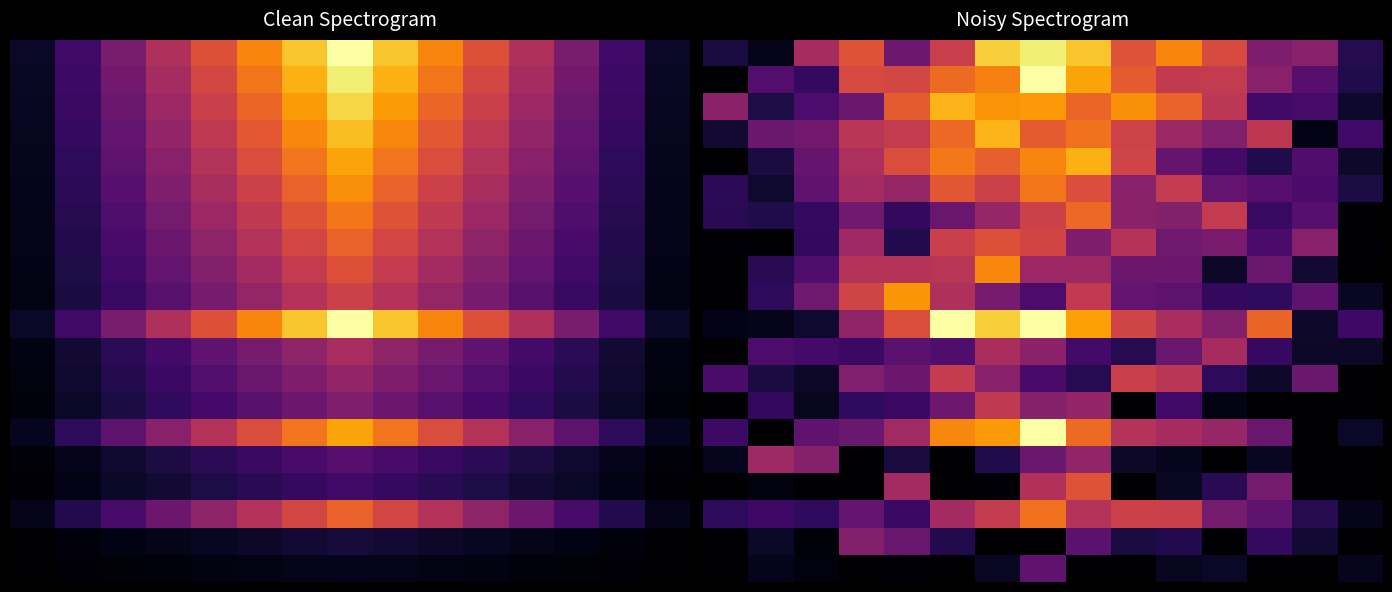

At which category is the sum across all series the highest?

7